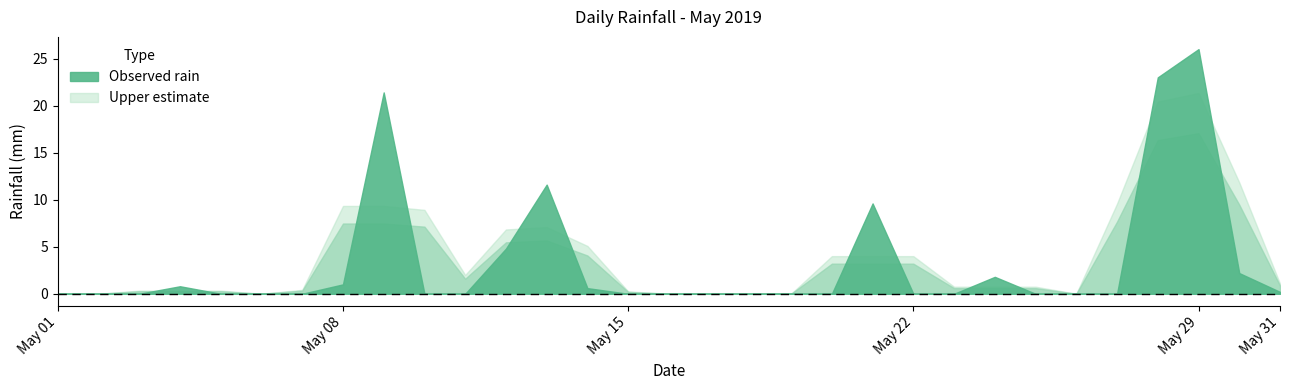

What is the sum of all values?

103.0